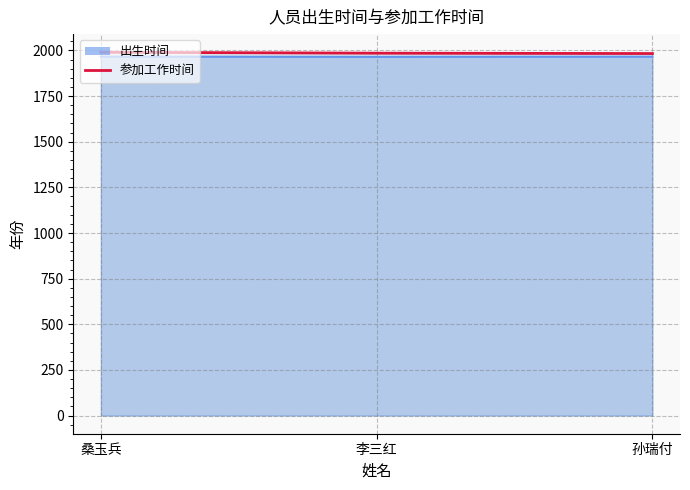

Rank the series at 李三红 from highest to lowest value.

参加工作时间, 出生时间